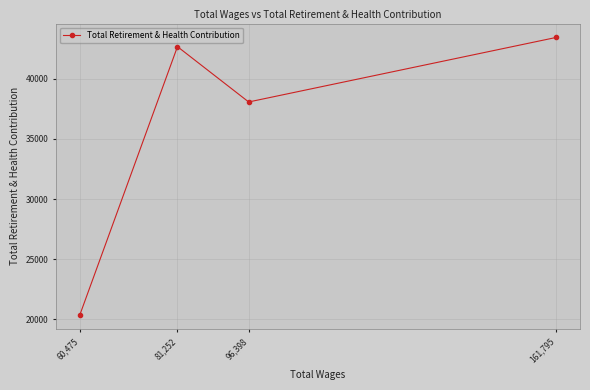

How many points are higher than both their immediate neighbors (excluding endpoints)?

1